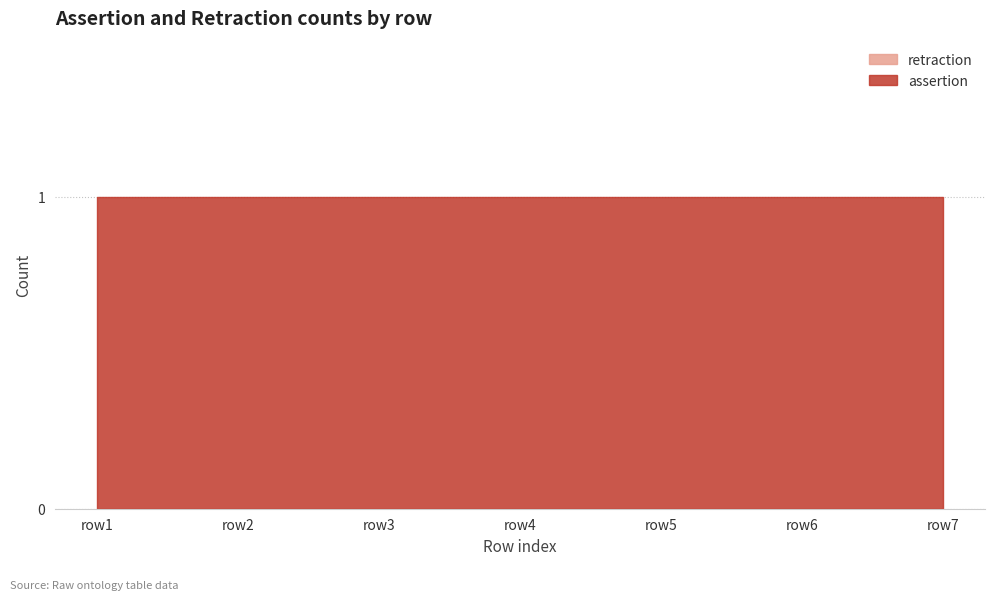

The assertion series shows 1 at row6. True or false?

True